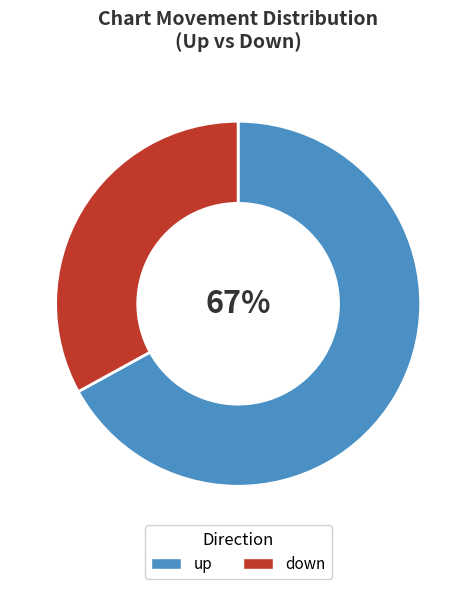

True or false: down accounts for 20% of the total.

False